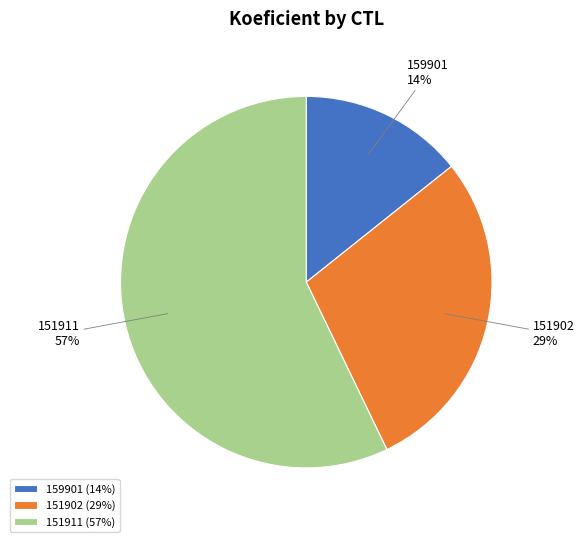

To the nearest percent, what is the average slice percentage?

33%